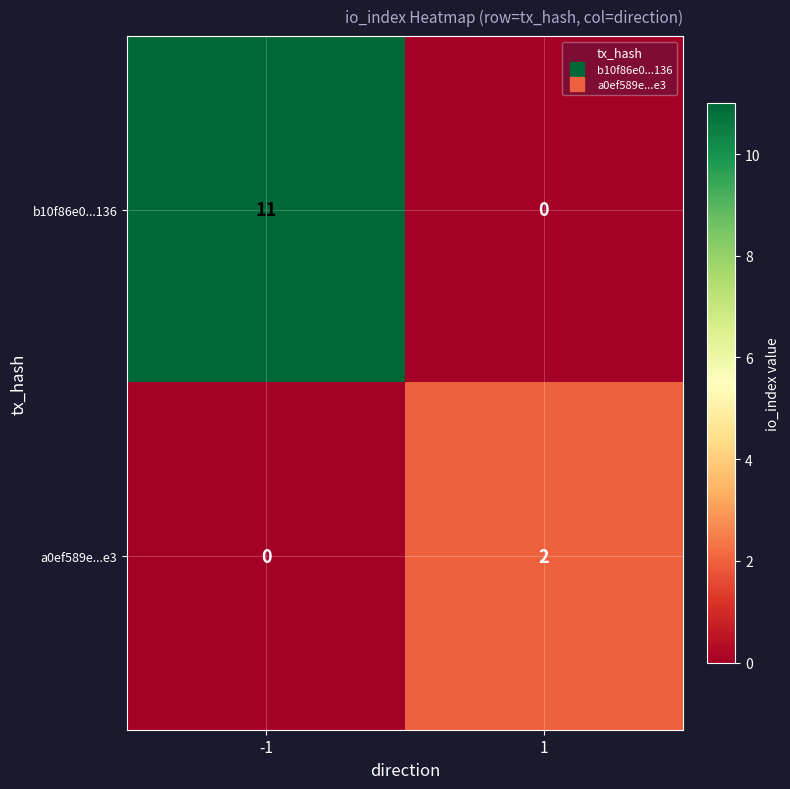

Reading left to right, transcribe all the data shown in this chart.

b10f86e0...136: 11	0
a0ef589e...e3: 0	2